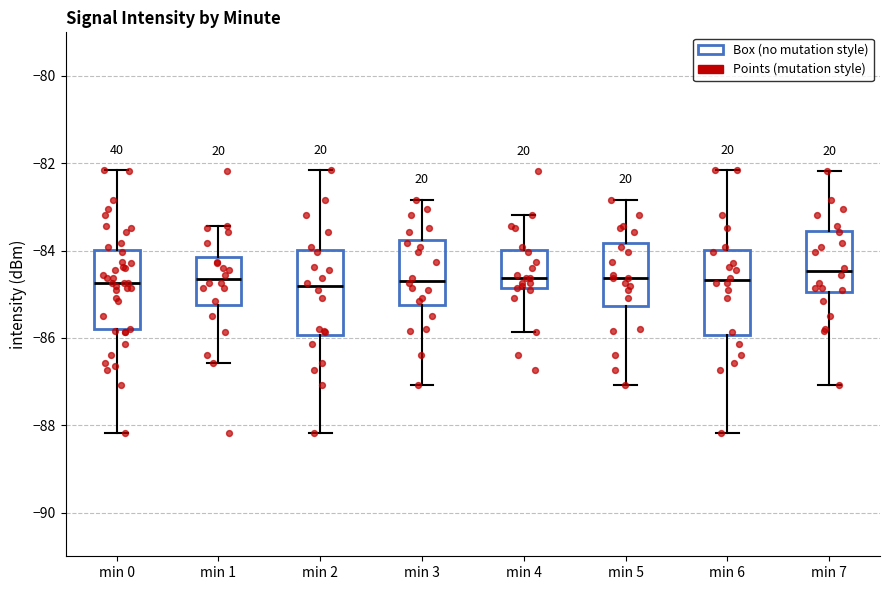

Where does the median line of the box for min 1 sit on the y-axis? The values are not printed on the chart, so give them approximately, as read against the axis.

-84.6